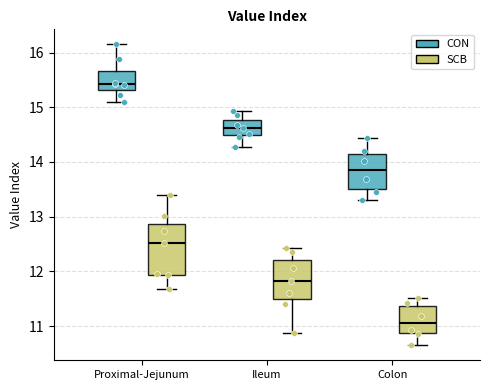

Which box is the tallest, from its lower edge to its upper edge?

Proximal-Jejunum (SCB)